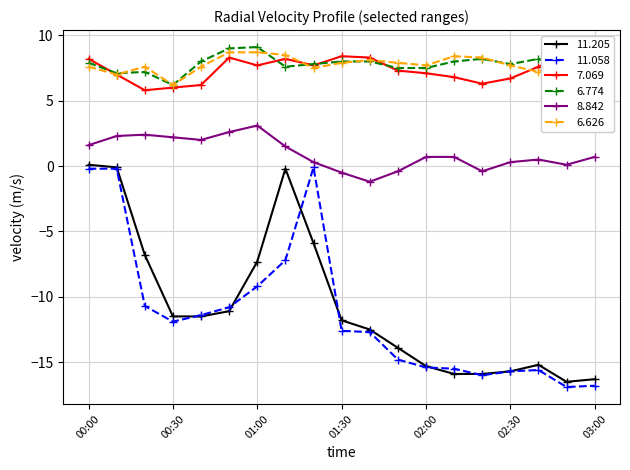

Which category has the highest value in the 11.058 series?

2002/08/13 01:20